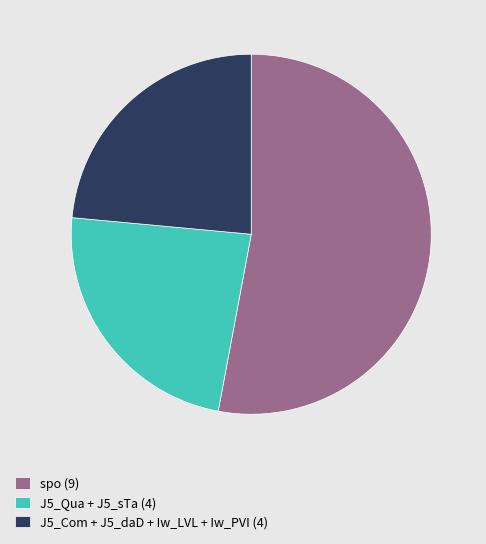

How many segments does this pie chart have?

3